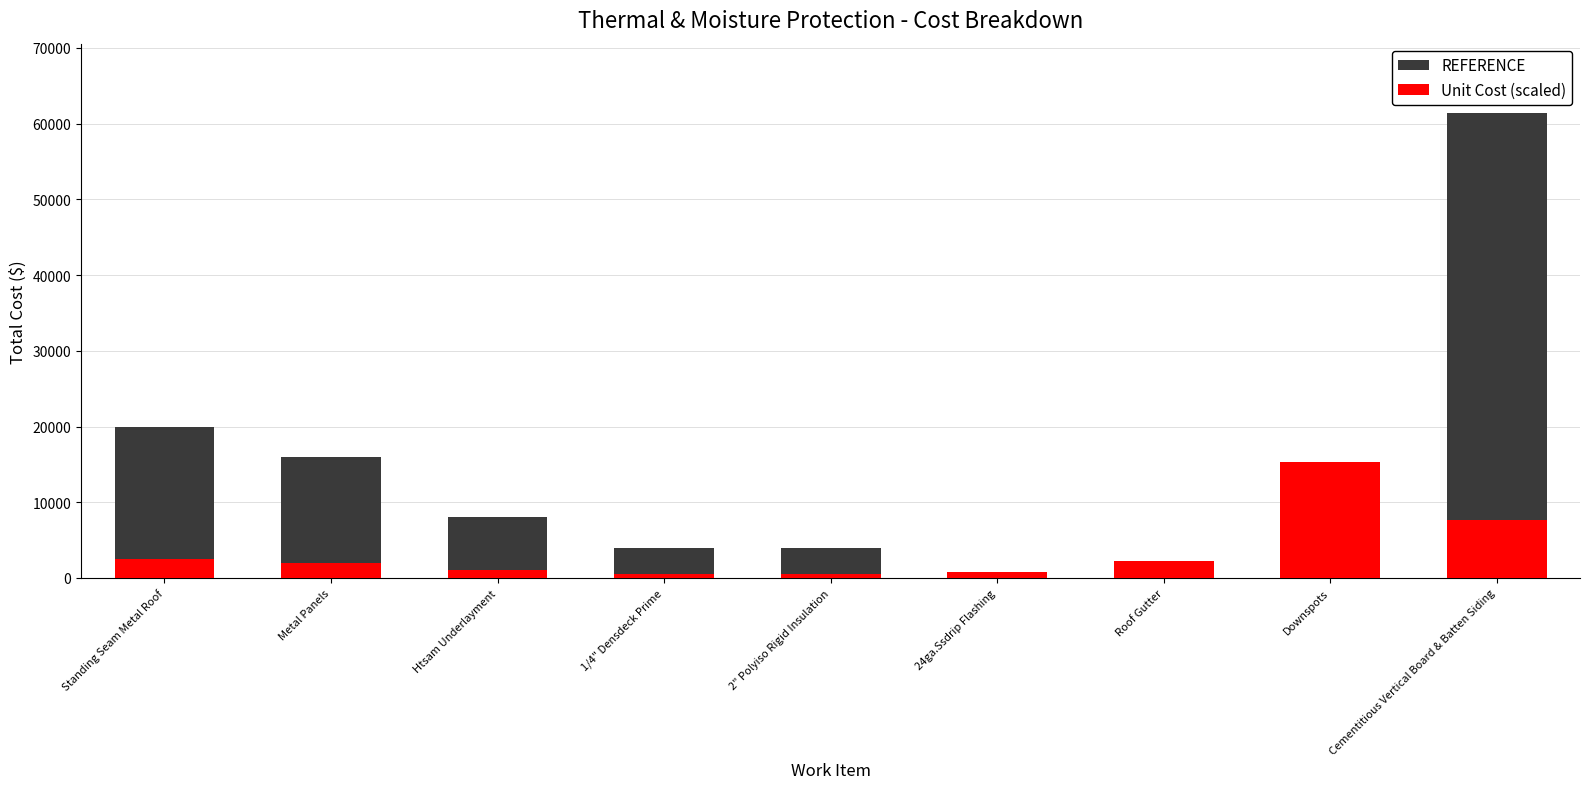

What is the label of the 9th bar from the right?

Standing Seam Metal Roof